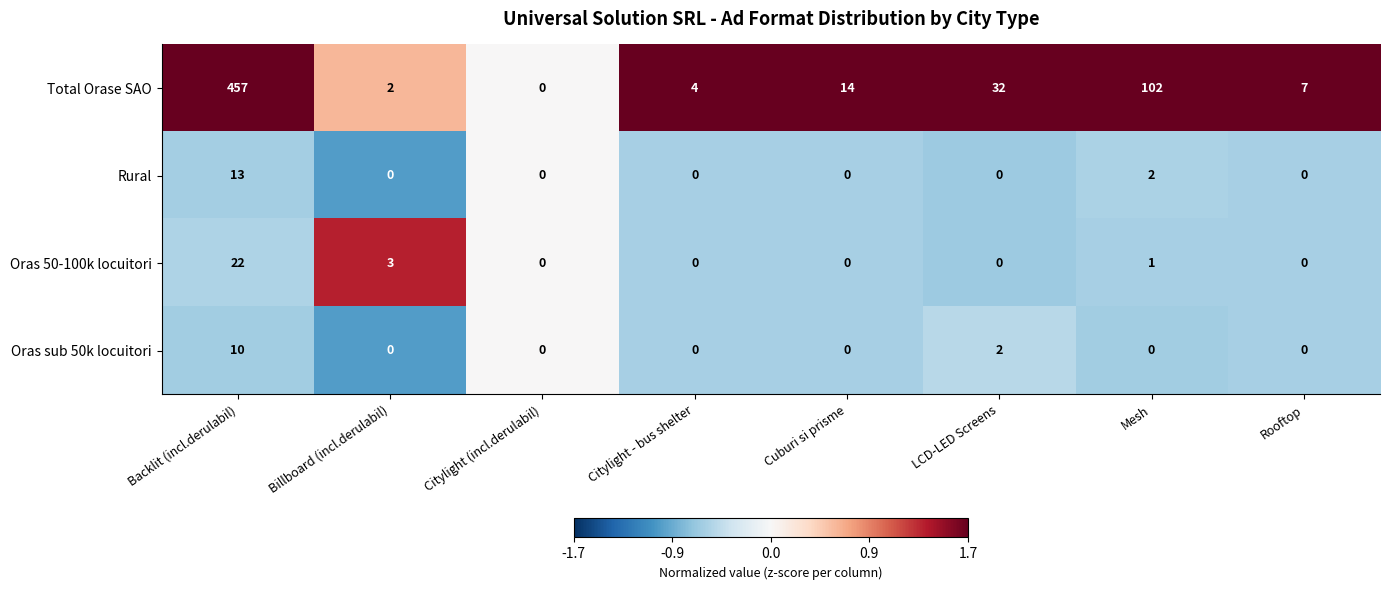

The value of Total Orase SAO at Billboard (incl.derulabil) is 1. True or false?

False